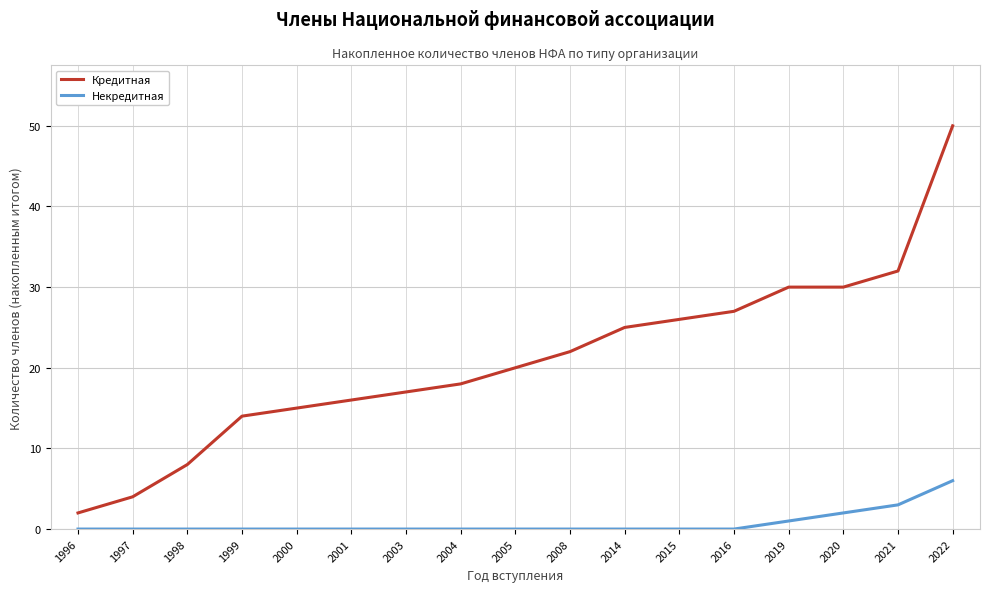

At which label does Кредитная reach its minimum?

1996